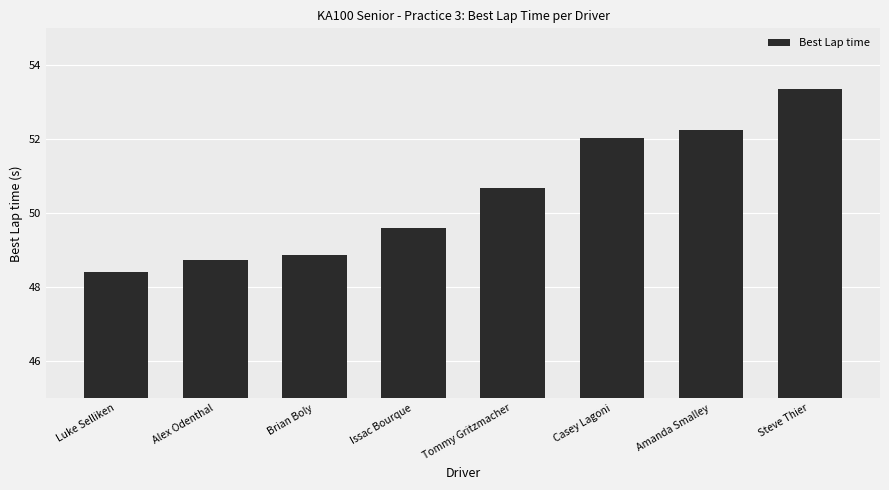

What is the approximate value at Casey Lagoni?

52.0